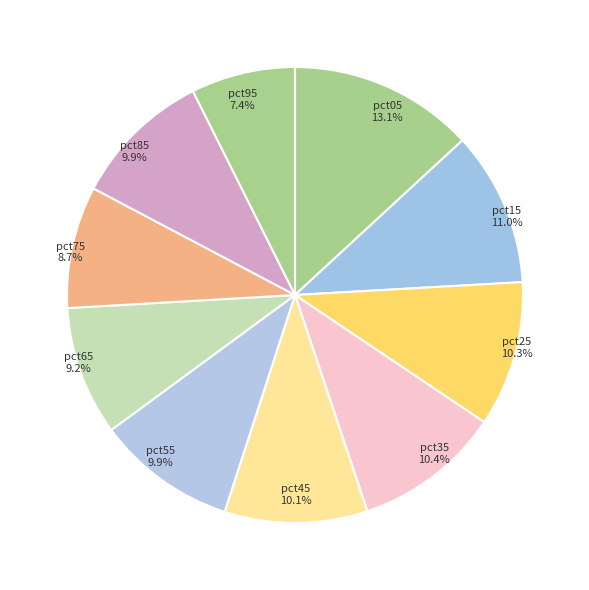

What percentage do pct55 and pct05 together represent?

23.0%